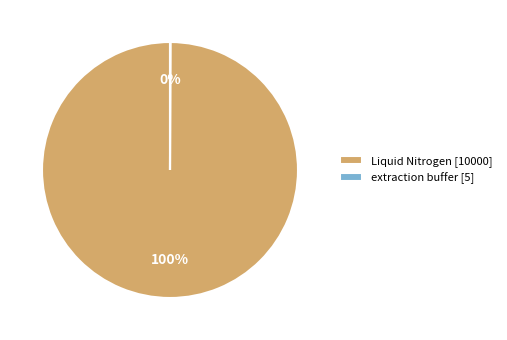

Which slice represents more than half of the pie?

Liquid Nitrogen